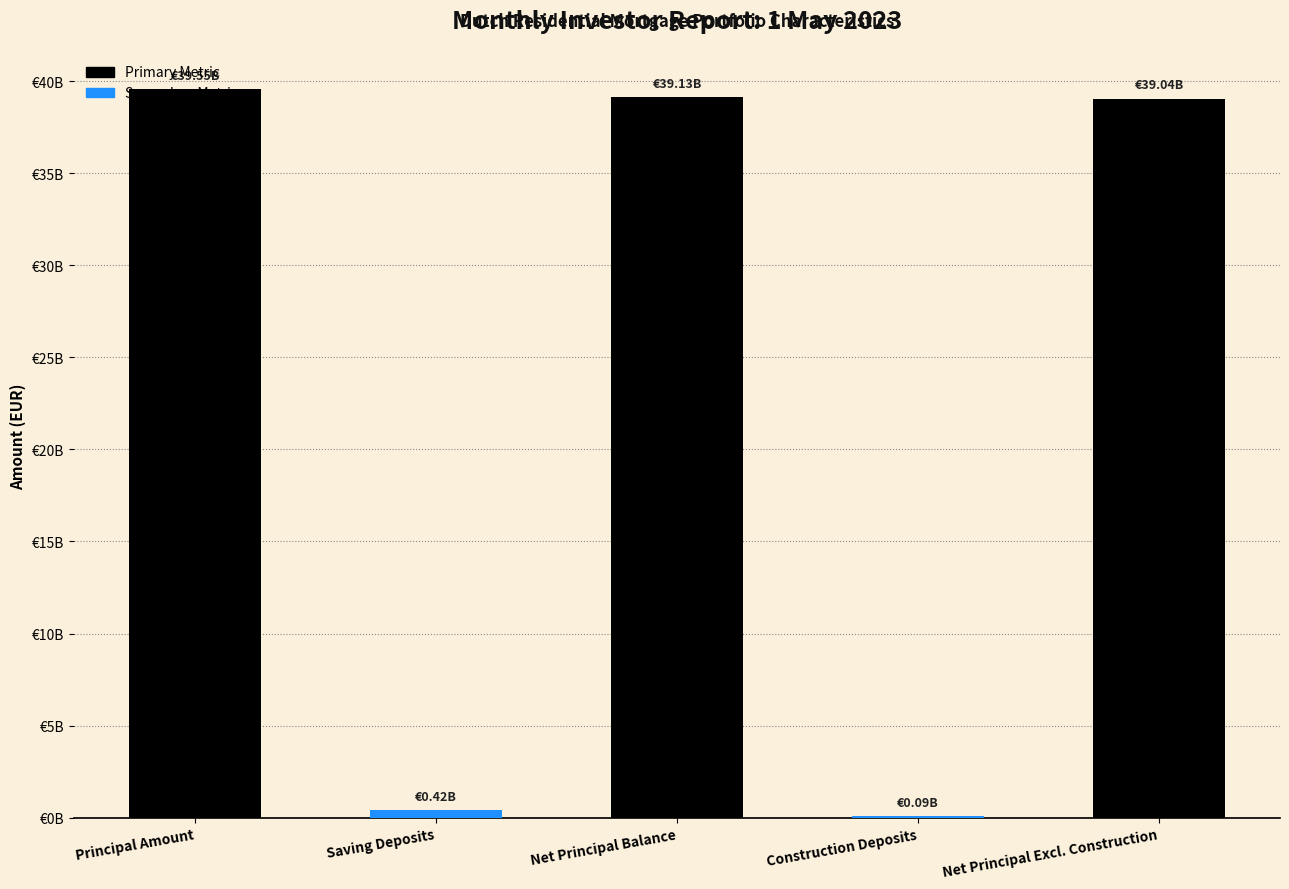

What is the label of the 3rd bar from the right?

Net Principal Balance